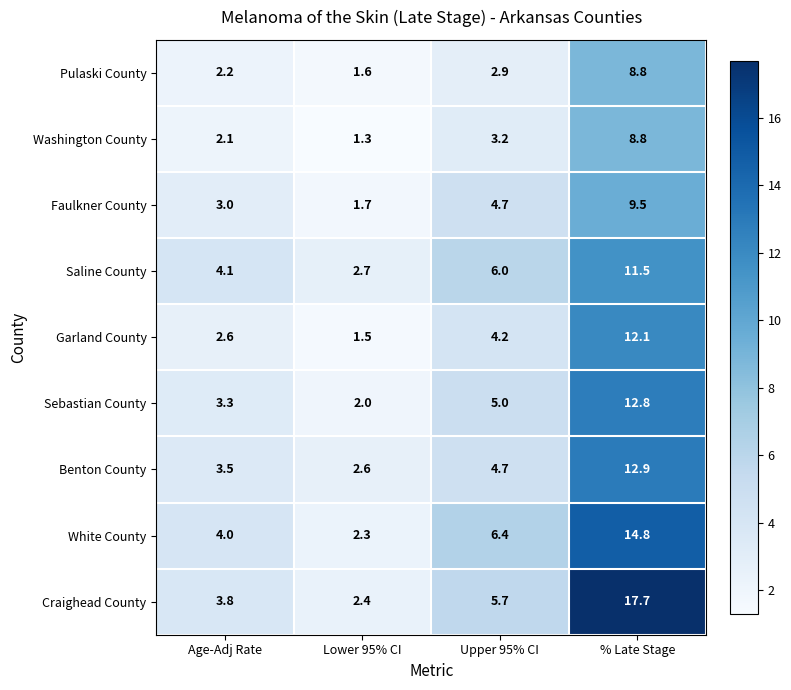

Which category has the highest value in the Washington County series?

% Late Stage